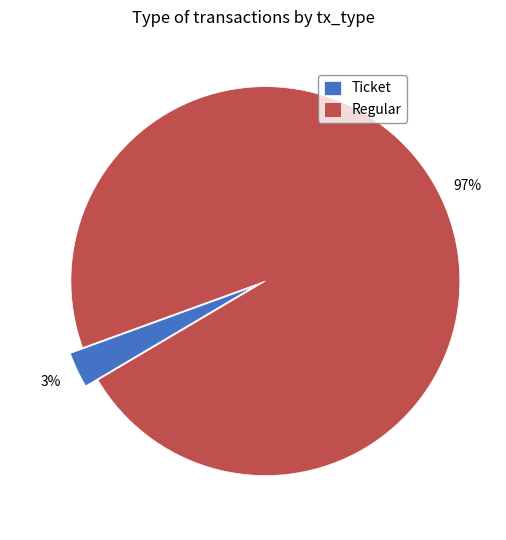

How many slices are in this pie chart?

2